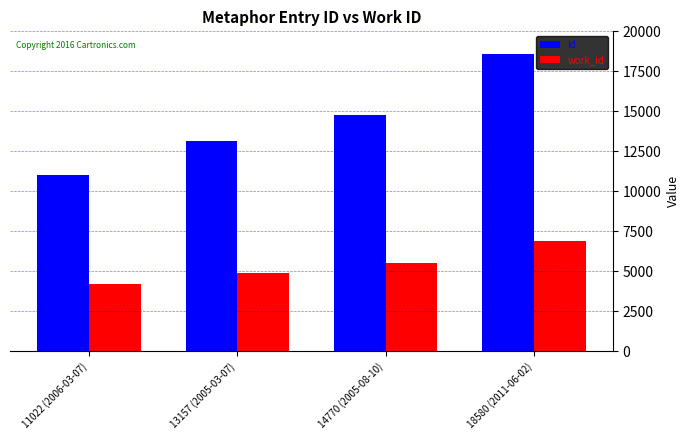

What is the greatest value displayed?

18580